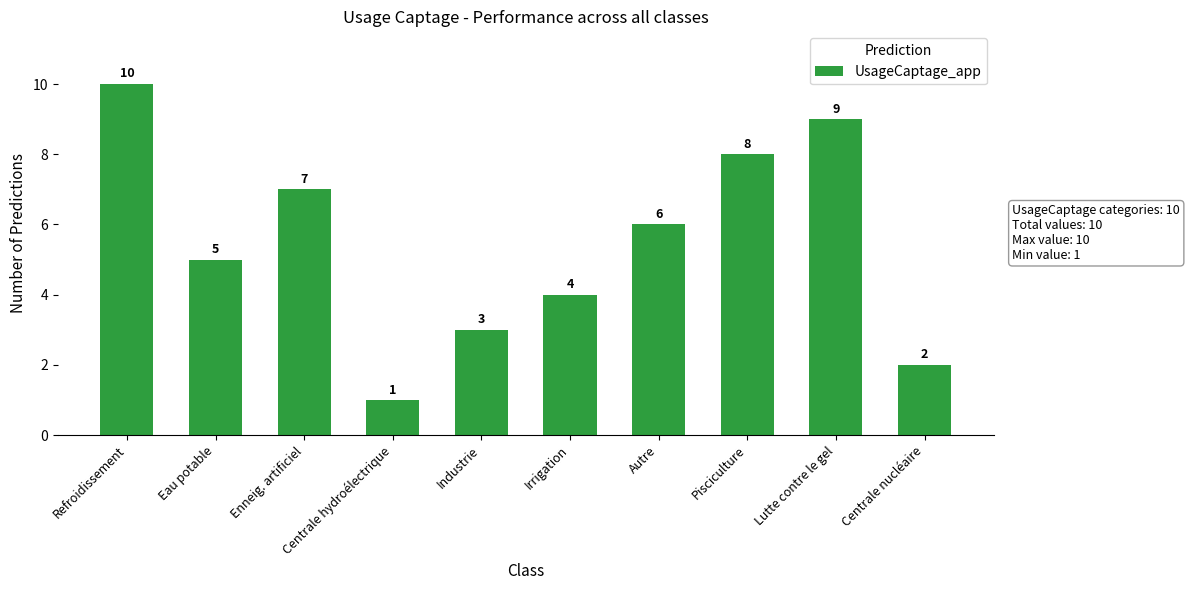

What is the approximate value at Lutte contre le gel?

9